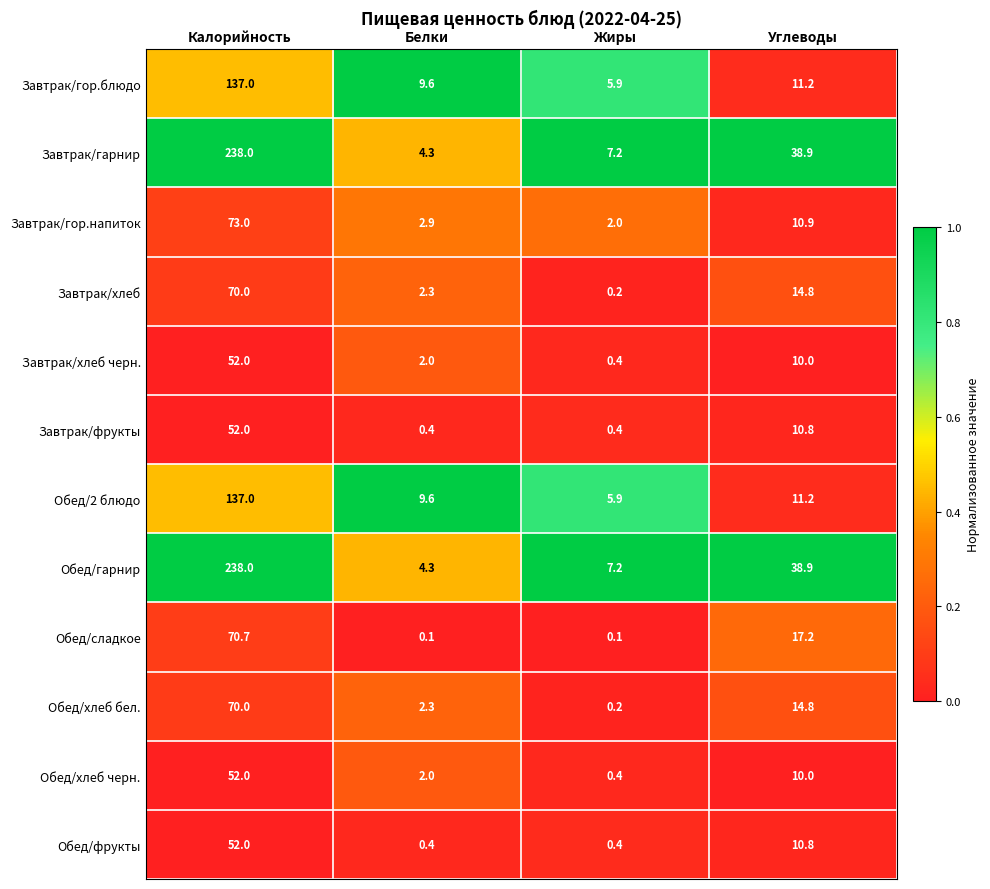

What is the difference between the maximum and second lowest values in the Завтрак/гор.напиток series?

70.1